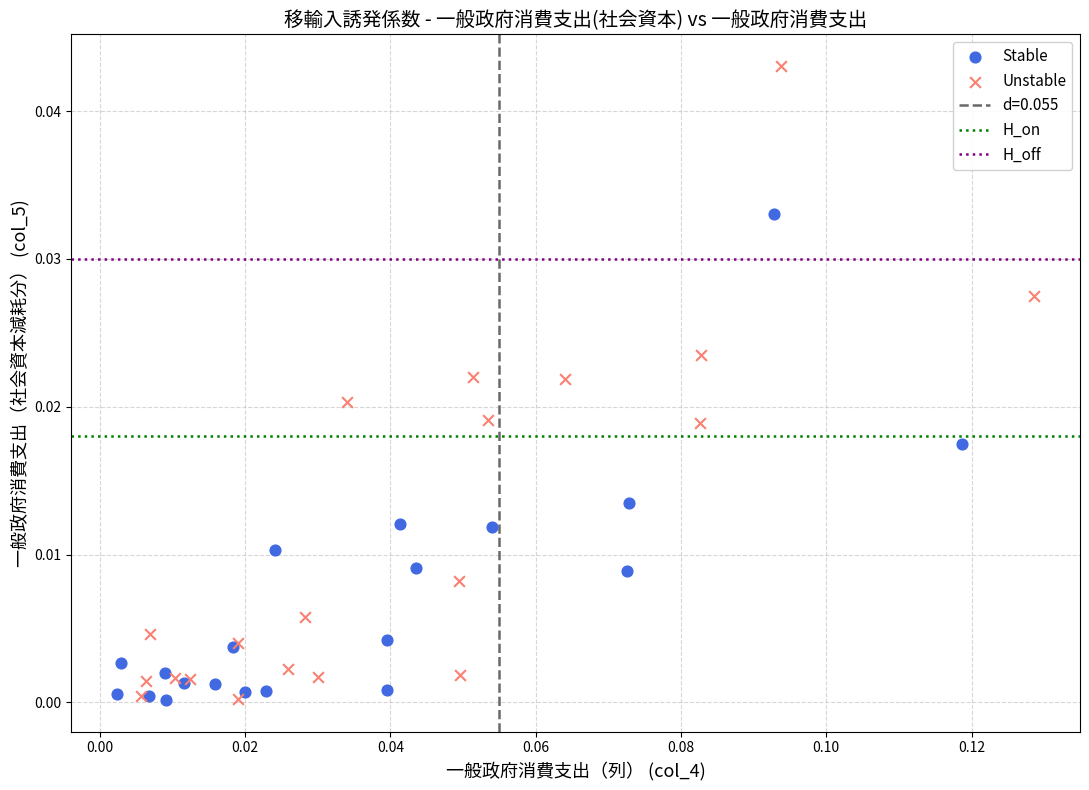

Which series reaches the maximum Y coordinate?

Unstable